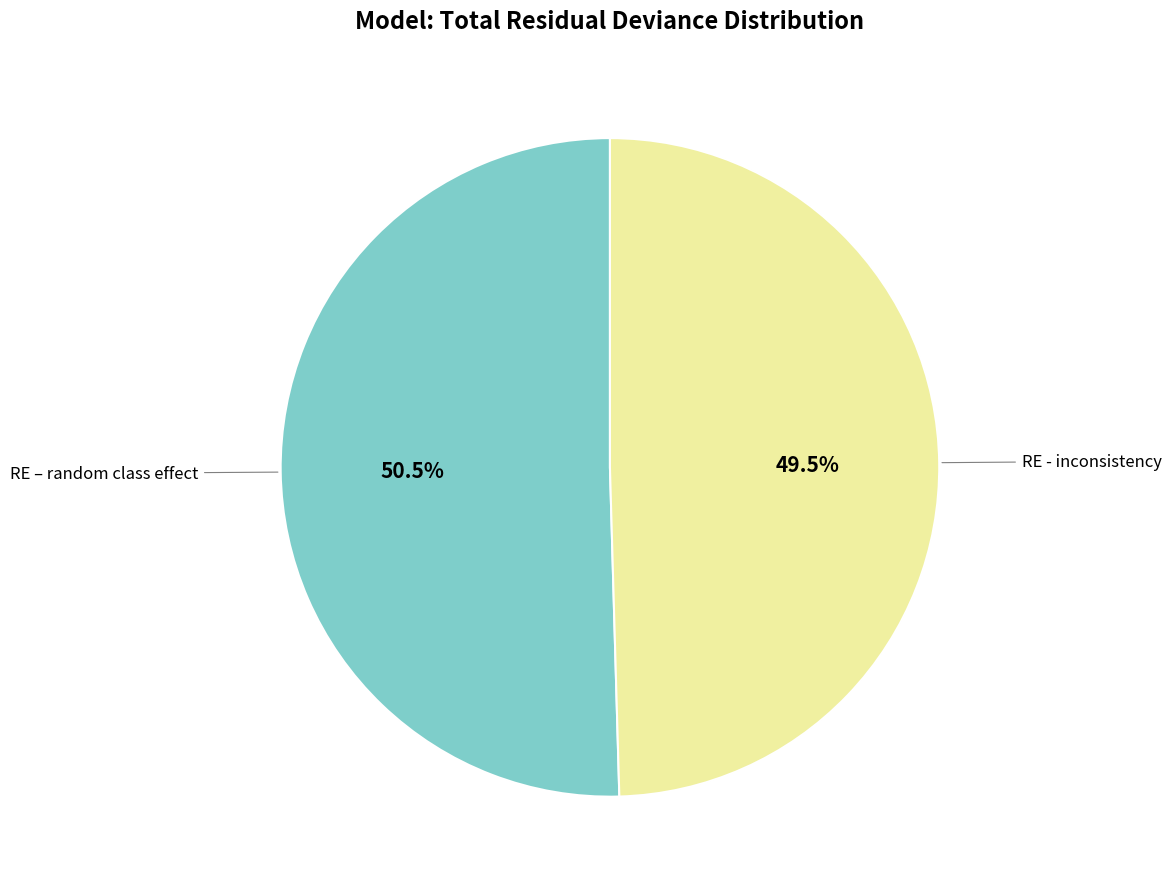

Is there any slice that represents more than half of the pie?

Yes